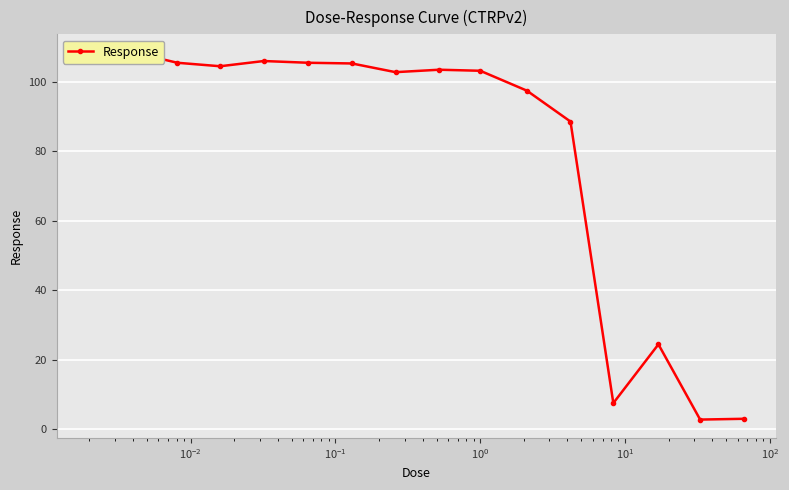

What is the difference between the maximum and minimum values?

105.5